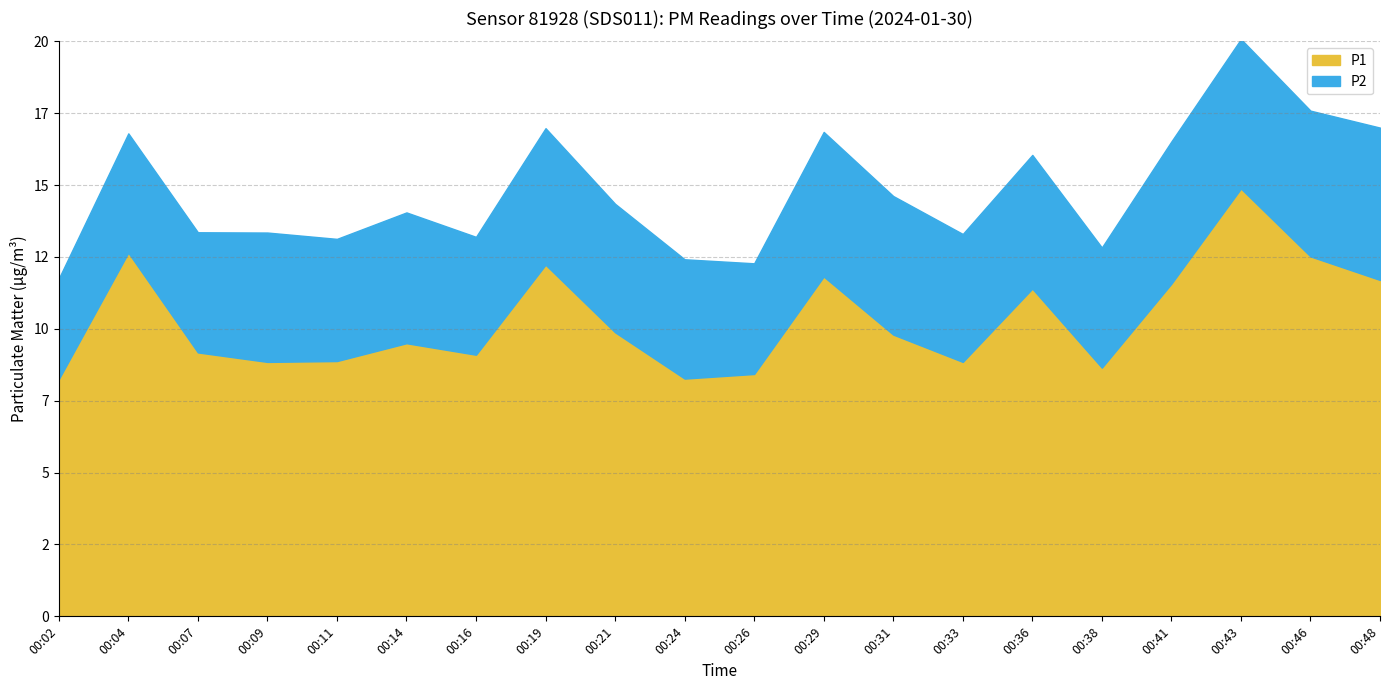

Is it true that the value at 00:43 is 14.9?

True